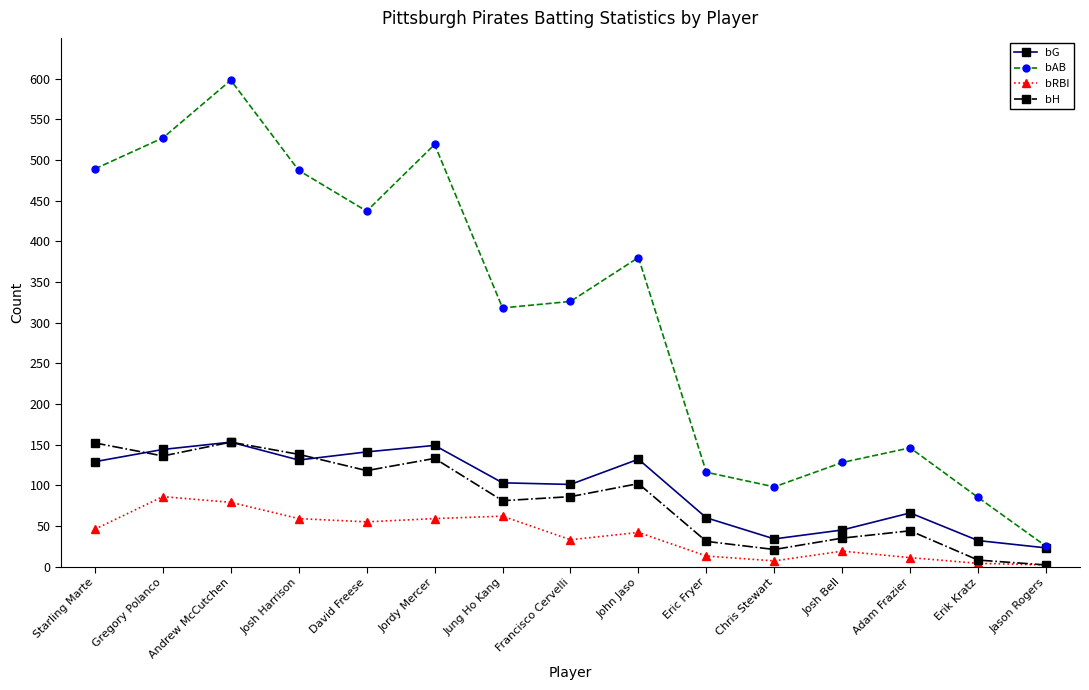

True or false: bH and bAB cross at least once.

False